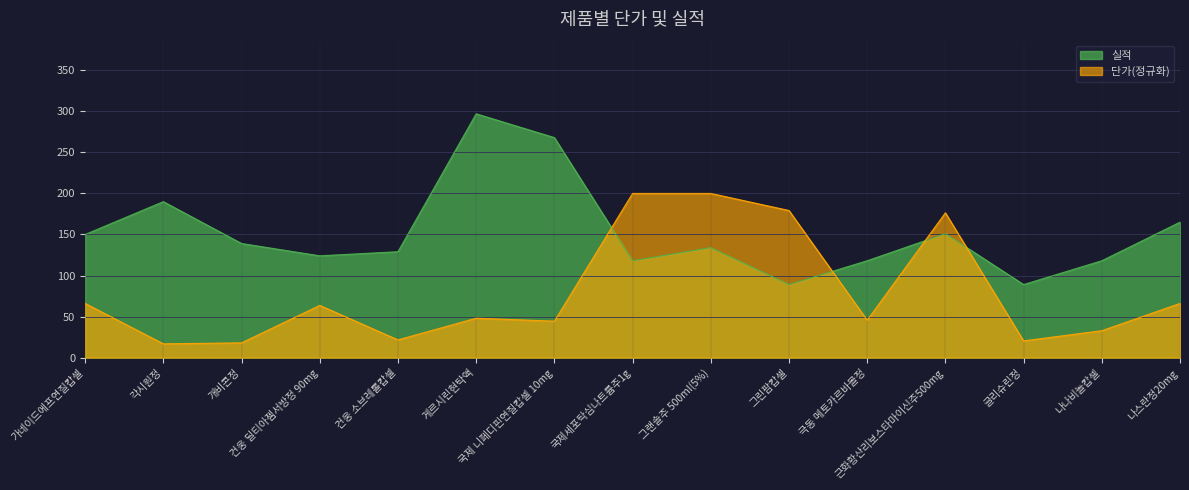

How many values are below 134?

7